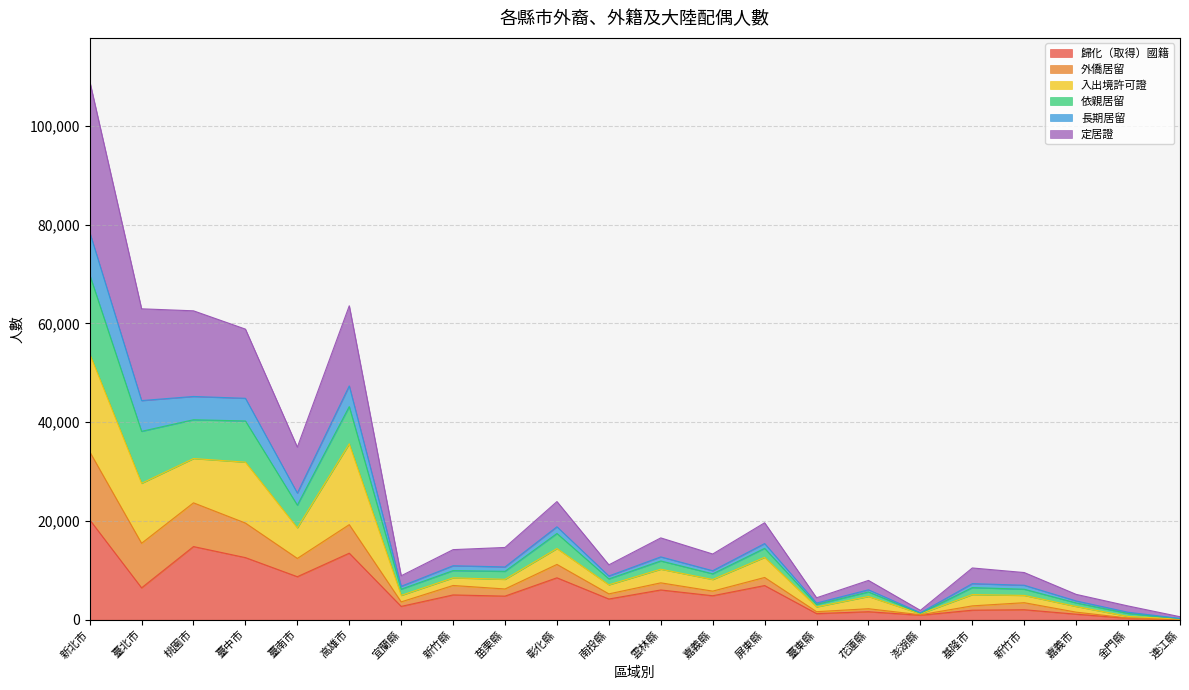

At how many categories does at least one series exceed 41541?

5